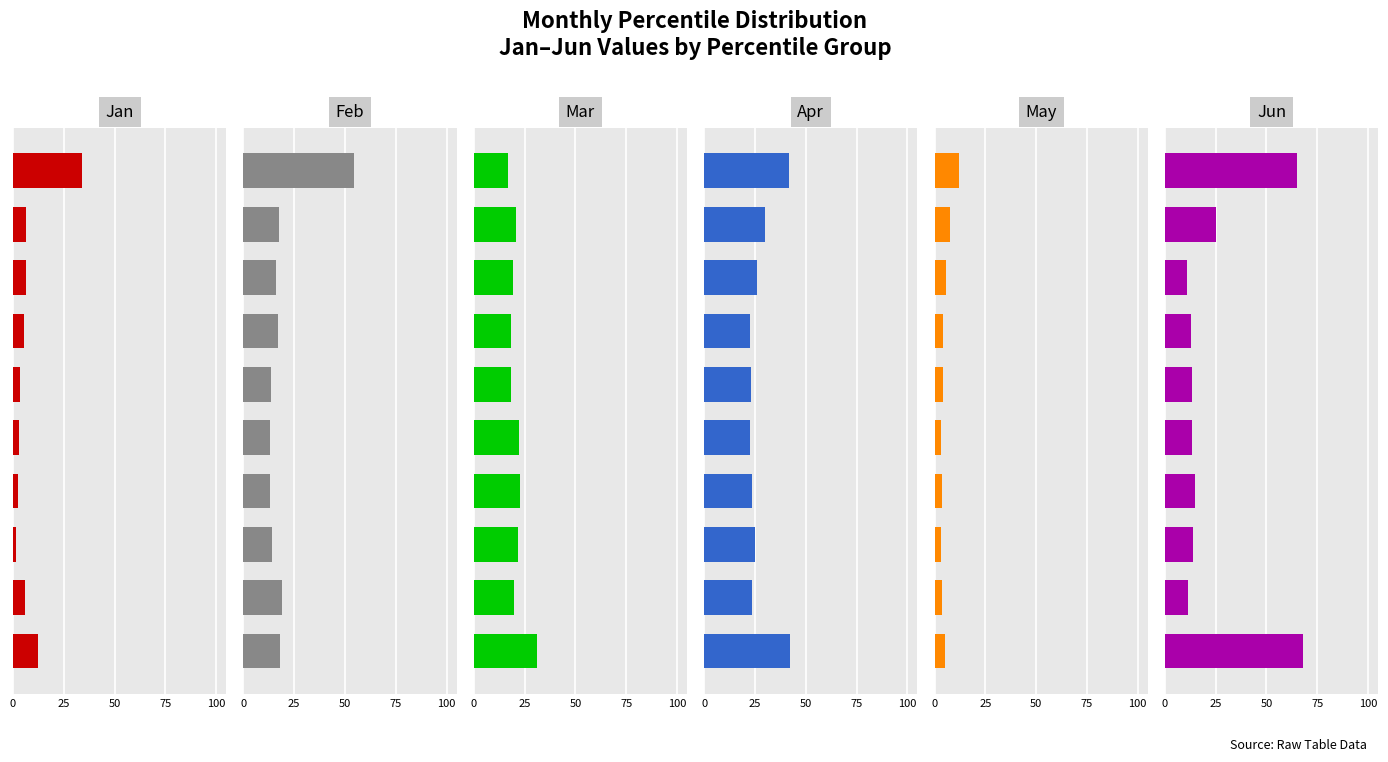

Between 50 and 5, which is larger?

5